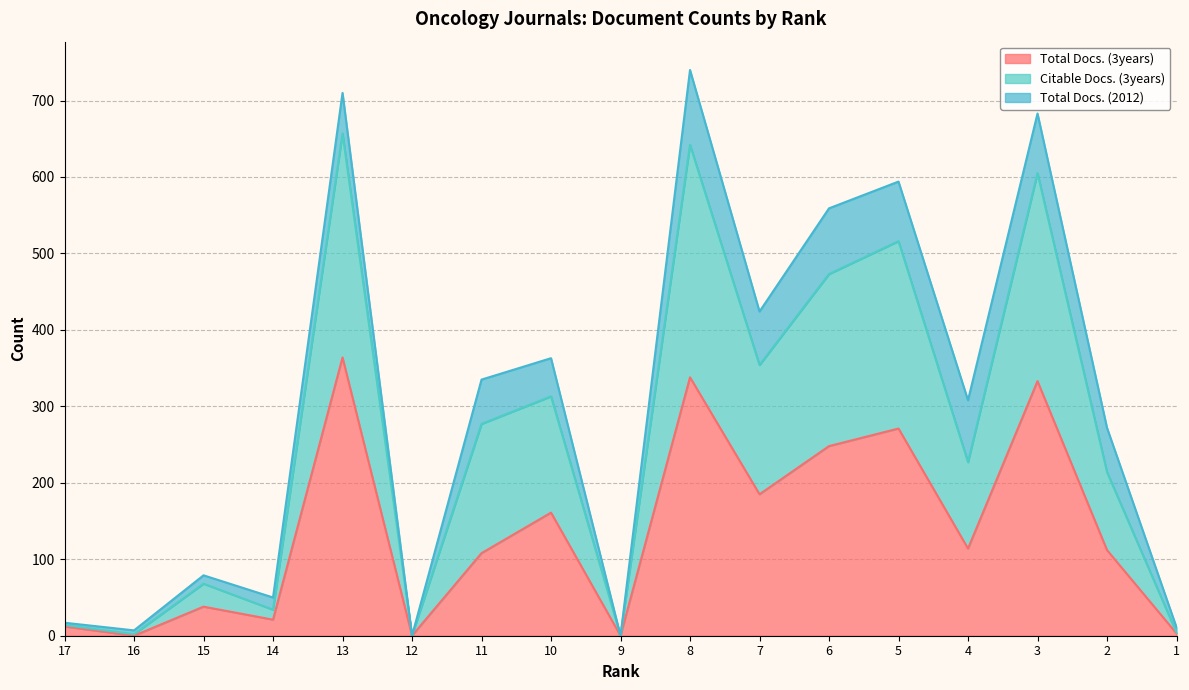

What is the highest value of the Total Docs. (3years) series?

364